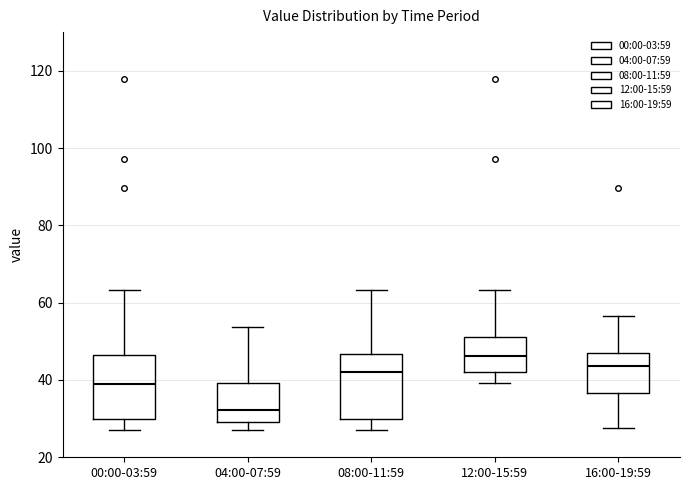

Which box has the highest median line?

12:00-15:59